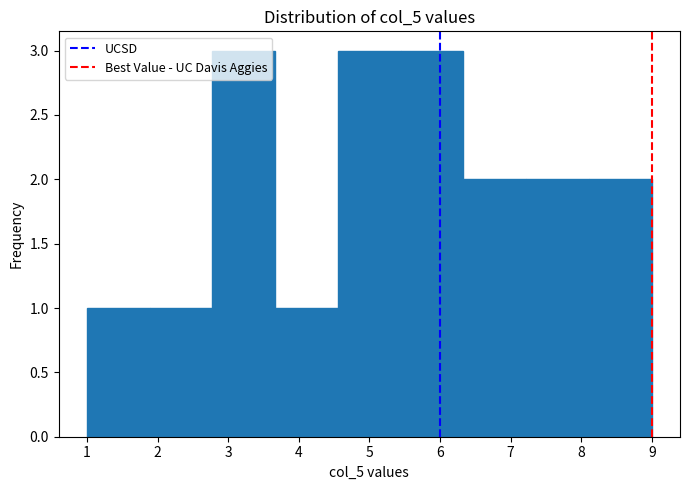

What is the height of the bar covering 2.8 to 3.7 on the x-axis? Neither the bar edges nor the heights are printed on the chart, so give them approximately, as read against the axes.

3